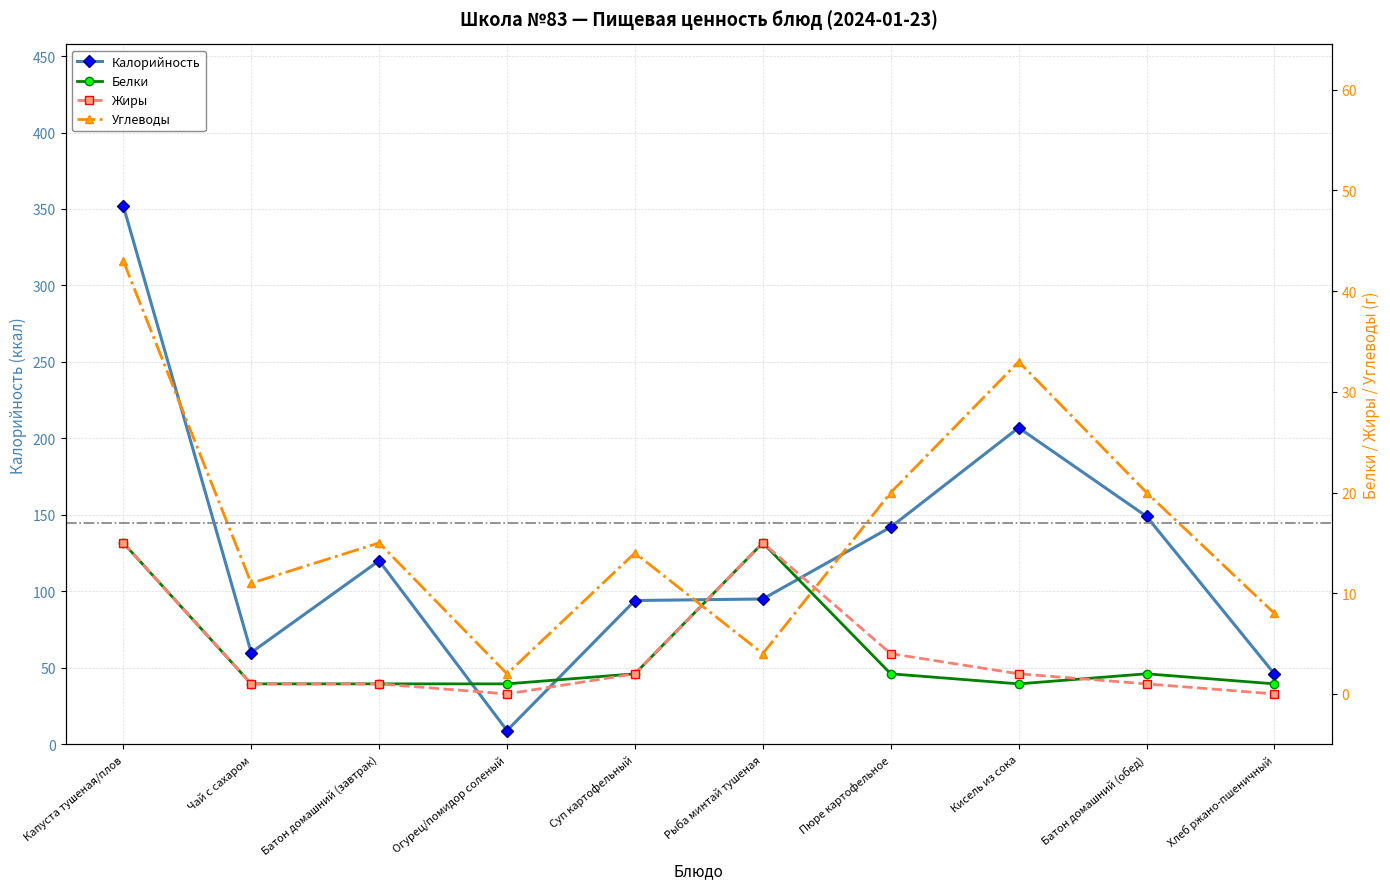

Is the value of Калорийность at Кисель из сока greater than the value of Углеводы at Капуста тушеная/плов?

Yes